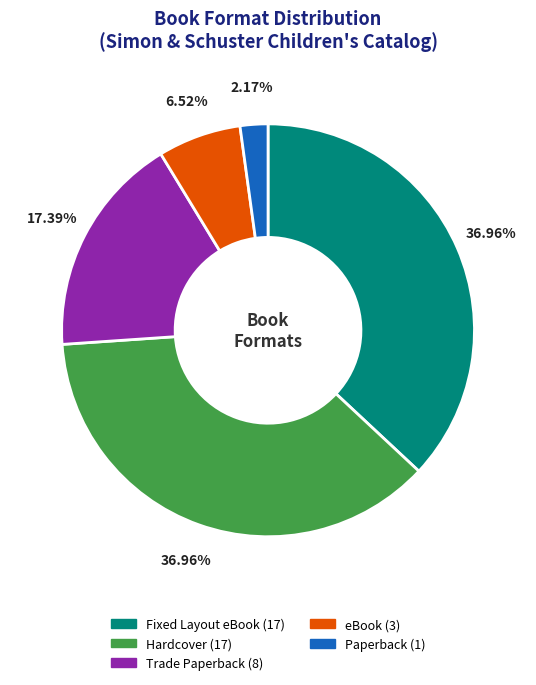

Does any single category account for the majority?

No